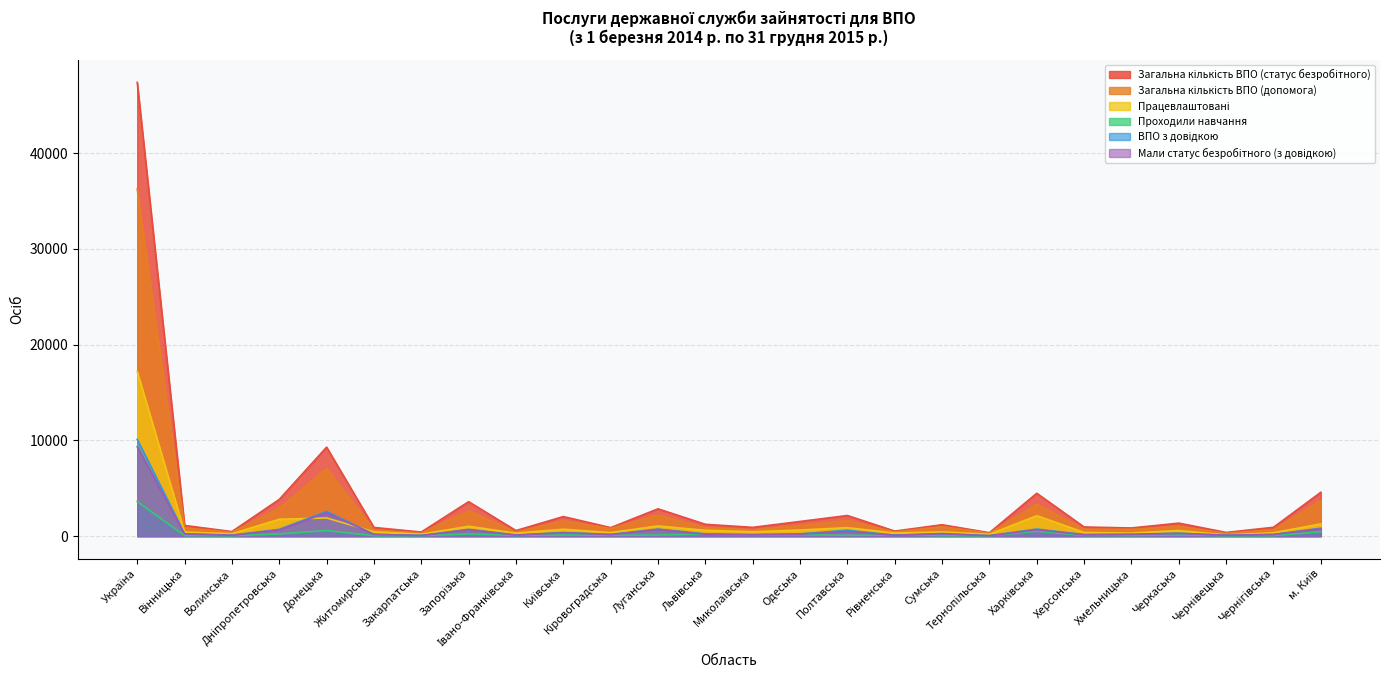

The Працевлаштовані series shows 1842 at м. Київ. True or false?

False